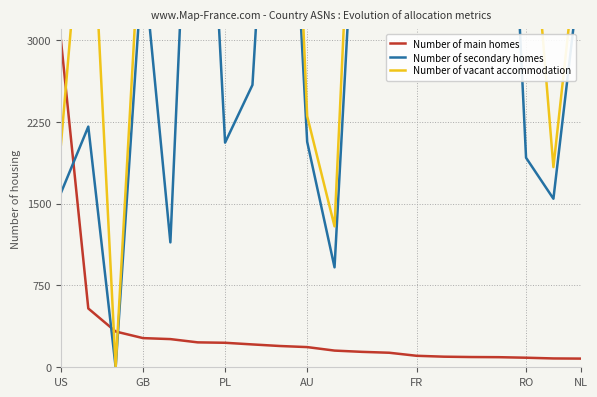

What is the average value of the Number of main homes series?

325.1